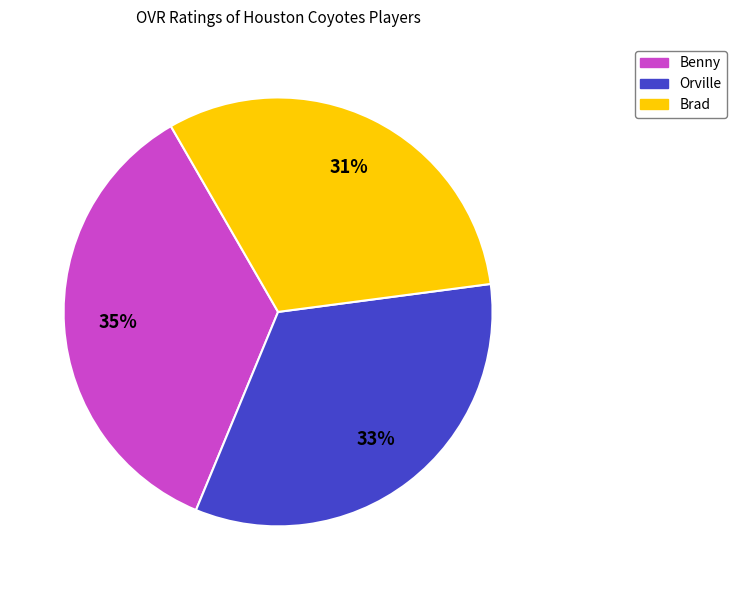

True or false: Benny accounts for 29% of the total.

False